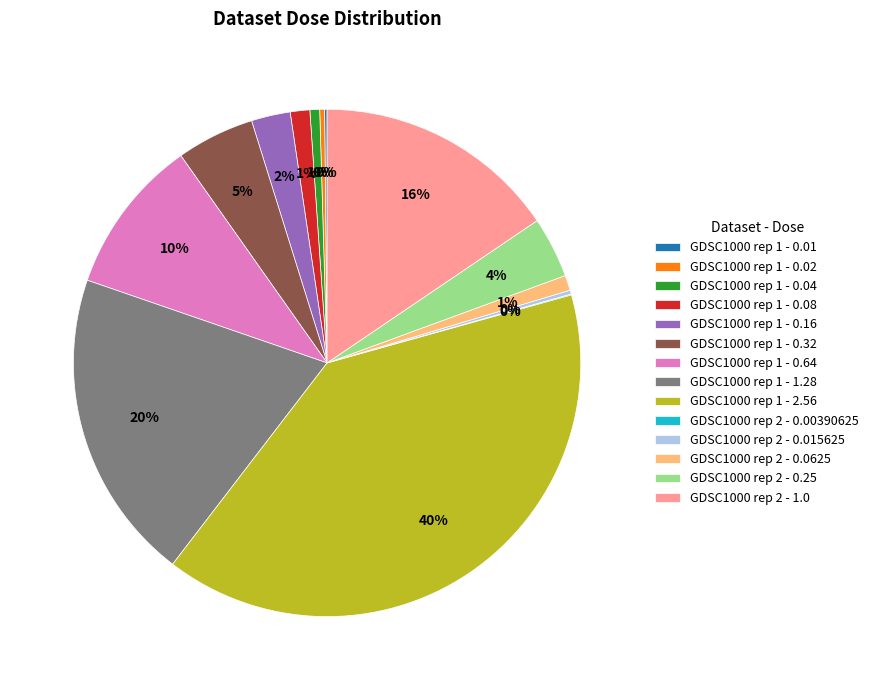

To the nearest percent, what portion does GDSC1000 rep 2 - 1.0 represent?

16%